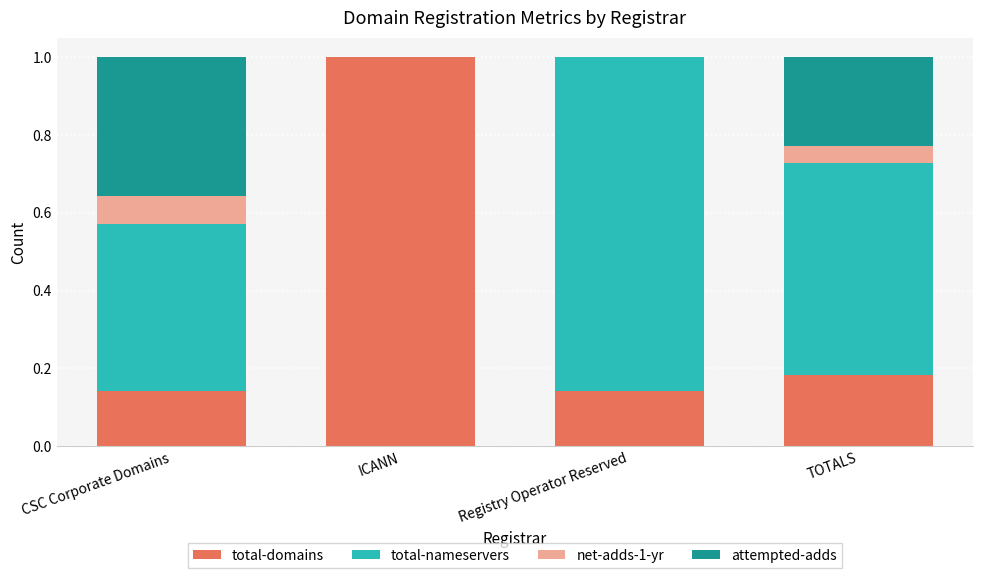

How many data points does each series have?

4